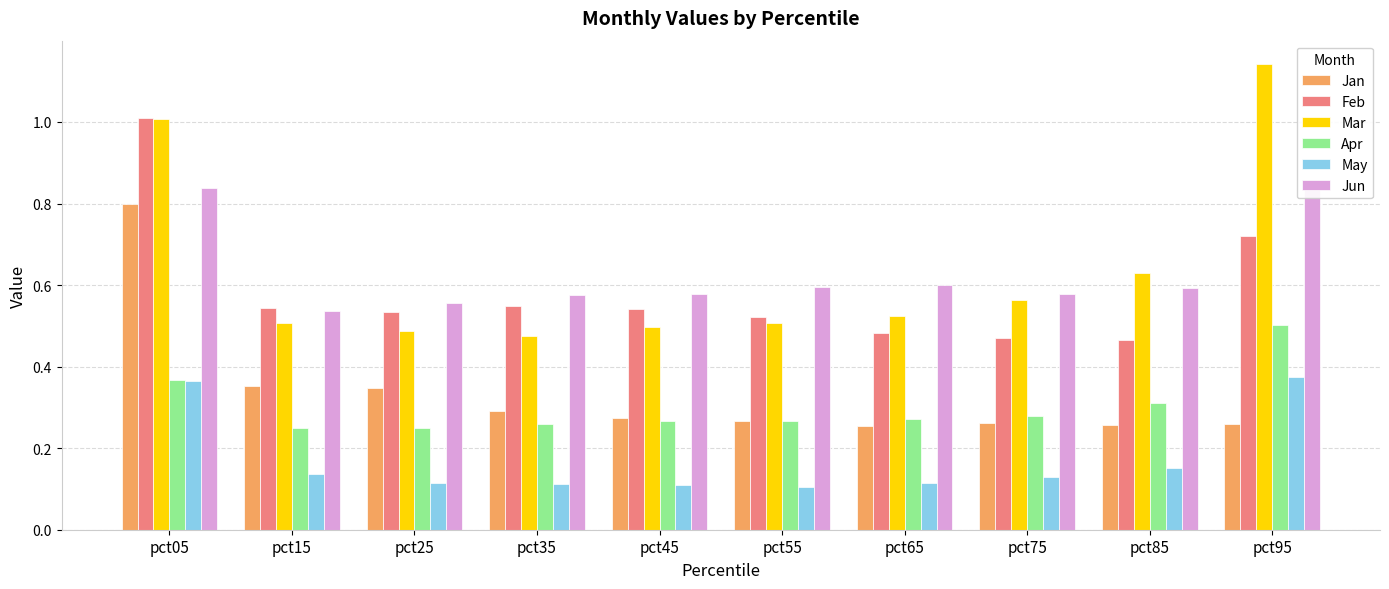

At which category is the sum across all series the highest?

pct05